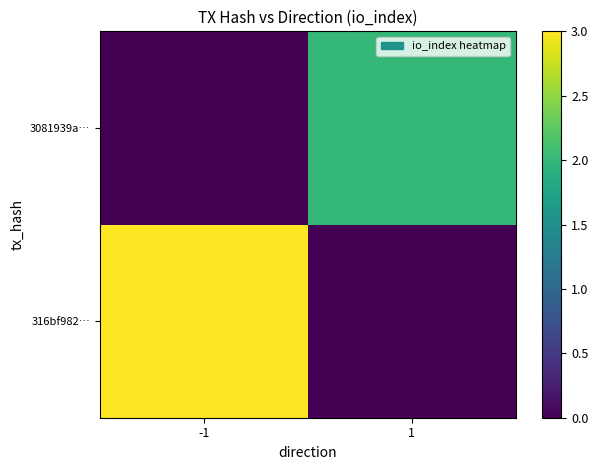

How many distinct data groups are displayed?

2